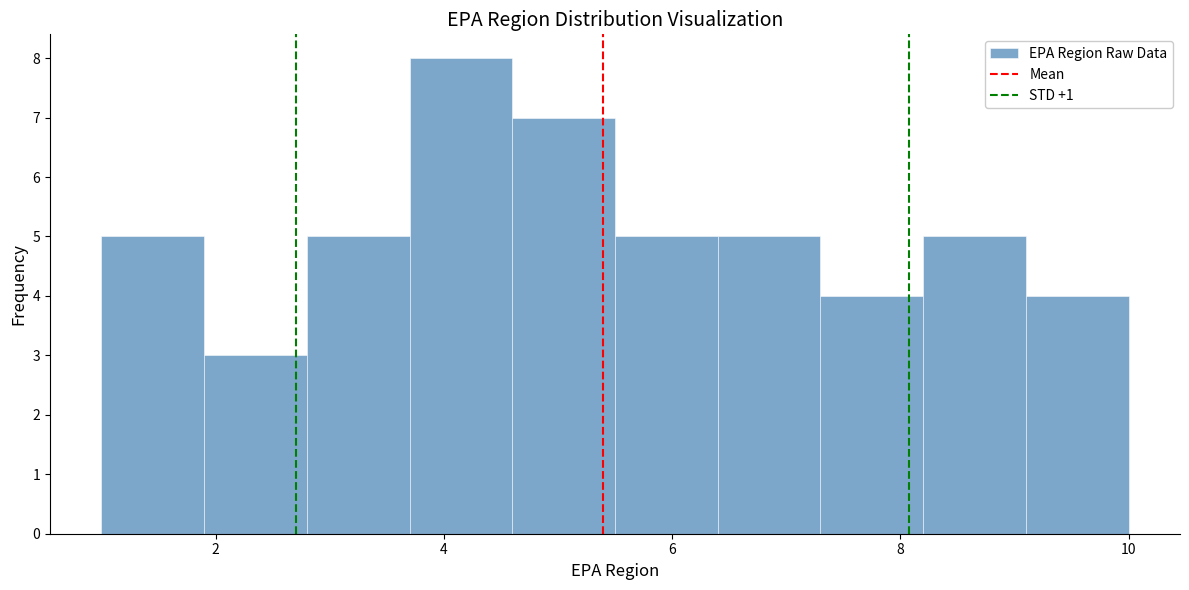

Reading left to right, list every bar in this chart as the range it spans on the x-axis followed by its height. Neither the bar edges nor the heights are printed on the chart, so give them approximately, as read against the axes.

1.0 to 1.9: 5
1.9 to 2.8: 3
2.8 to 3.7: 5
3.7 to 4.6: 8
4.6 to 5.5: 7
5.5 to 6.4: 5
6.4 to 7.3: 5
7.3 to 8.2: 4
8.2 to 9.1: 5
9.1 to 10.0: 4